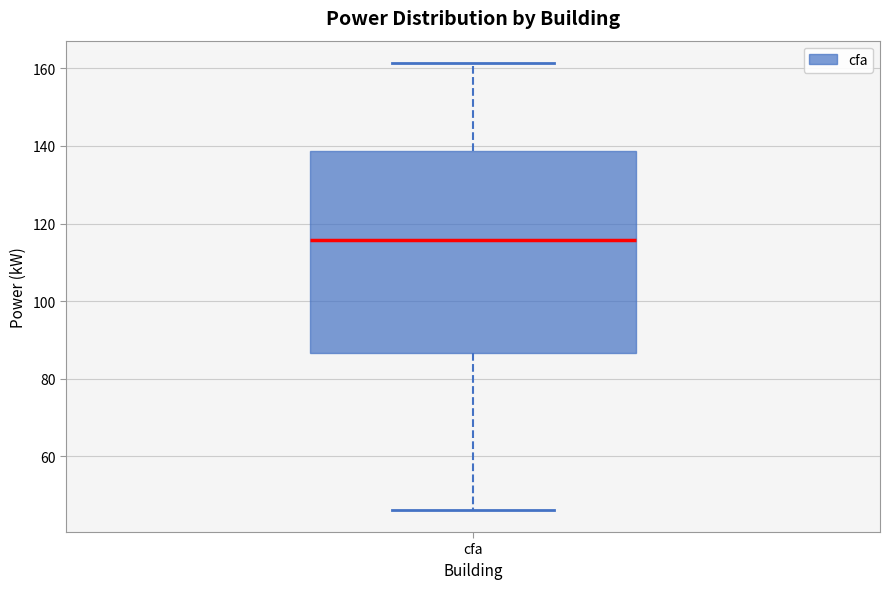

Where does the upper whisker of the box for cfa end on the y-axis? The values are not printed on the chart, so give them approximately, as read against the axis.

162